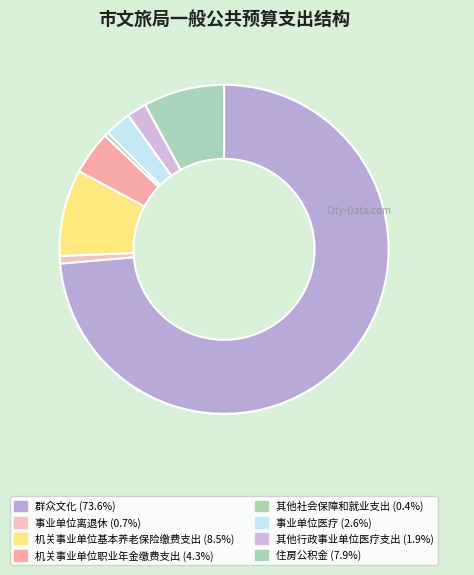

Which category has the biggest portion of the pie?

群众文化